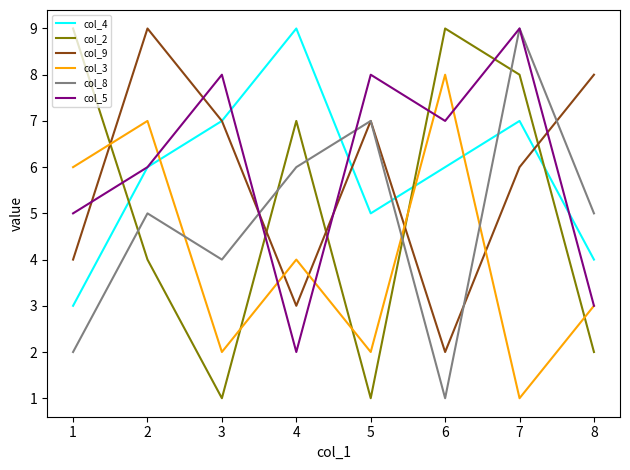

What is the sum of the col_2 values at 4 and 1?

16